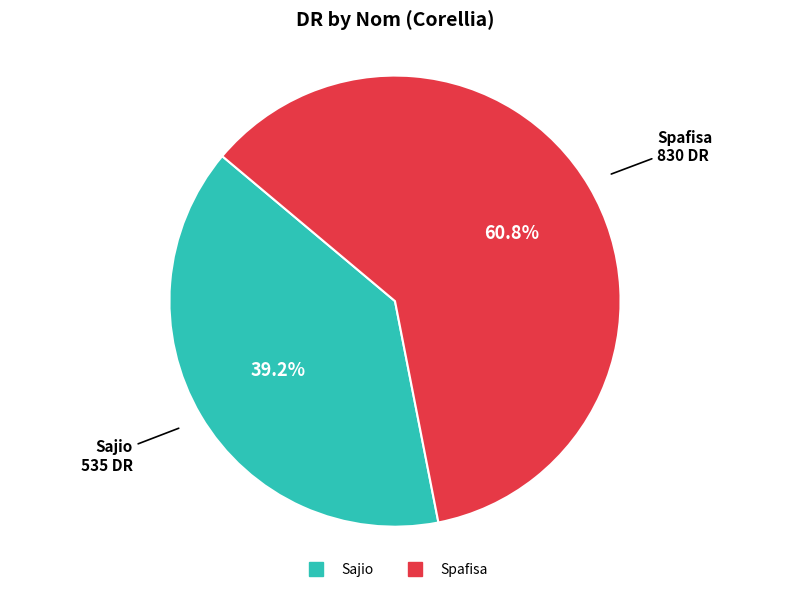

What is the smallest slice in the pie chart?

Sajio